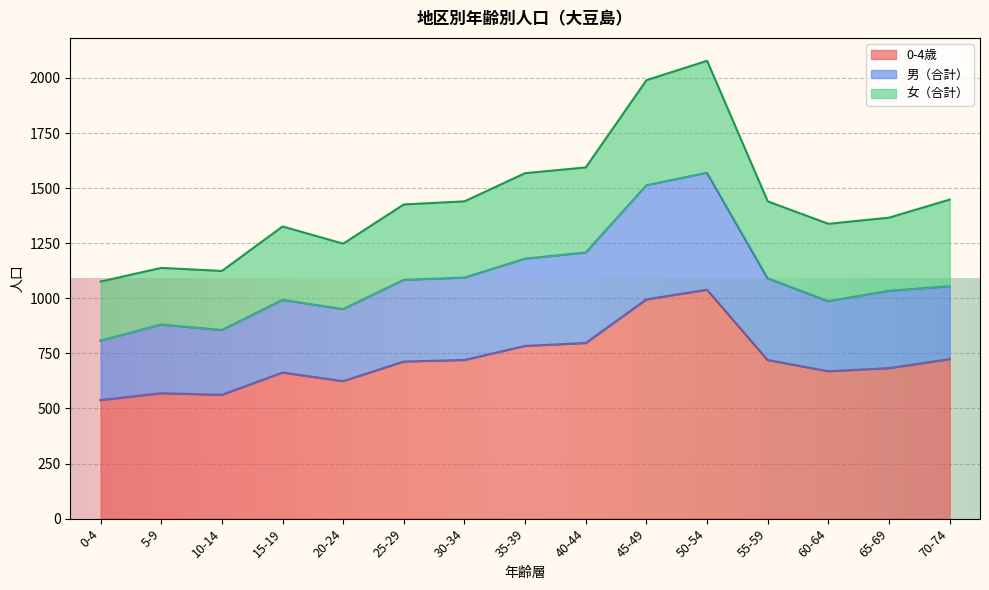

What is the maximum value for 0-4歳?

1039